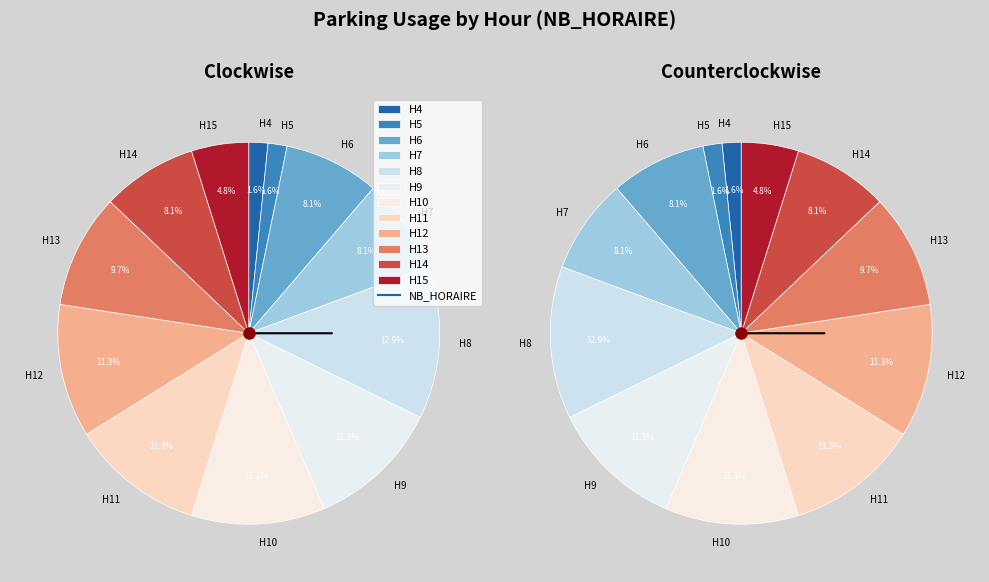

How many slices are in this pie chart?

24